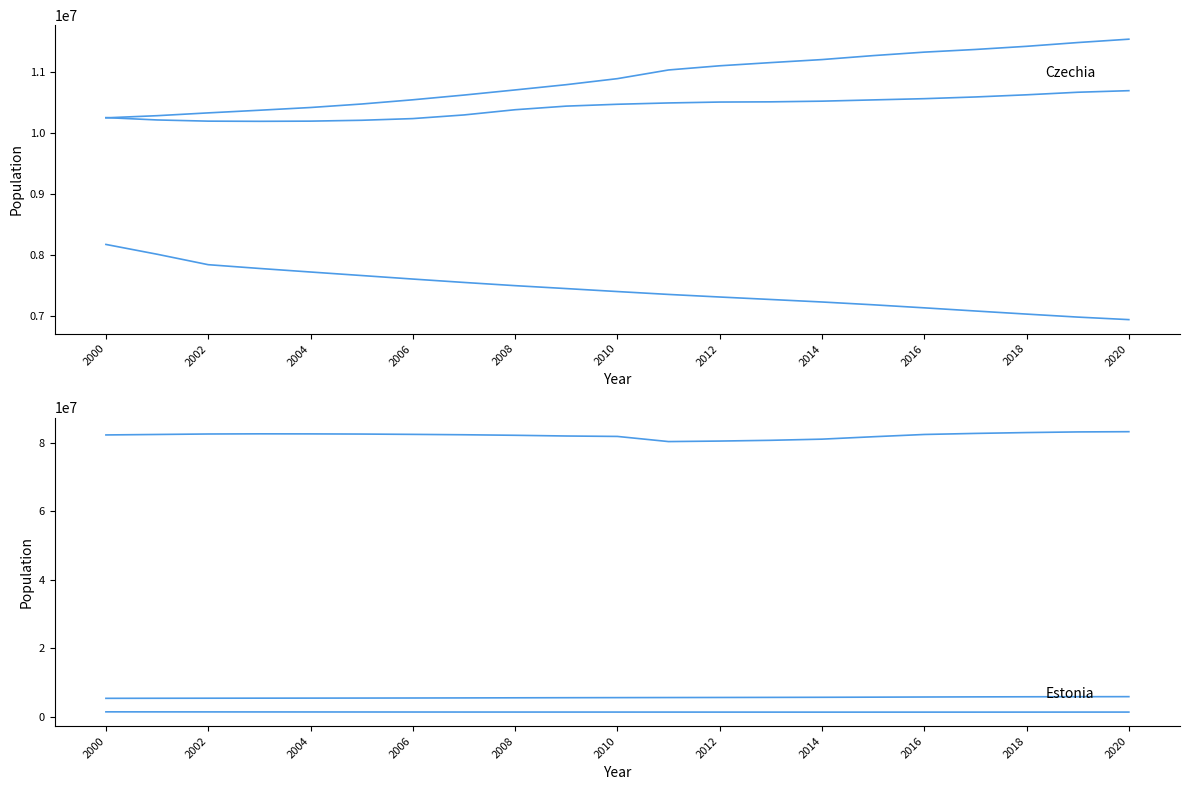

True or false: Germany and Belgium intersect in this chart.

False